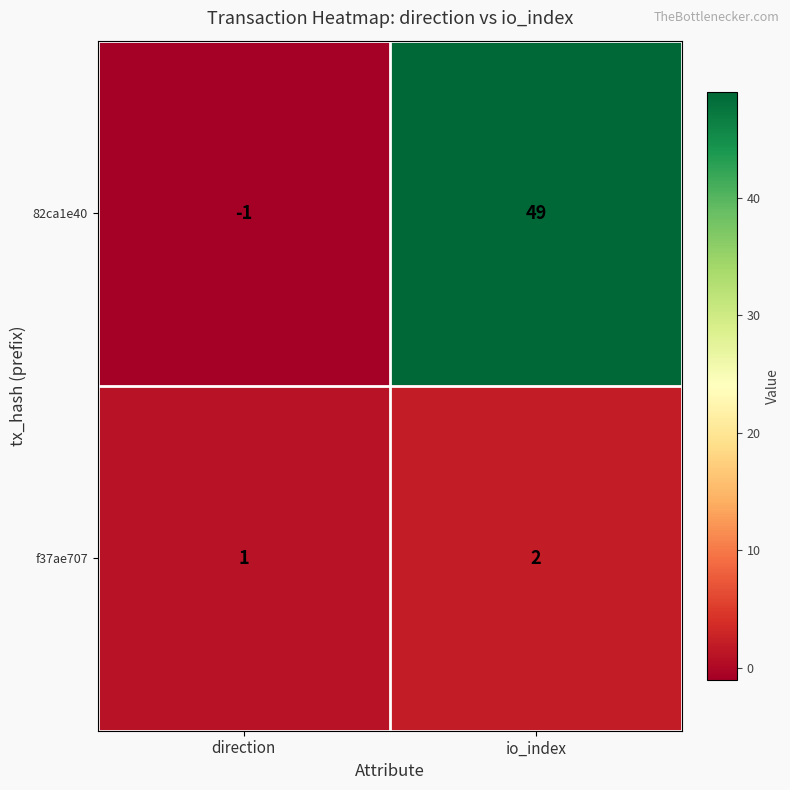

Reading left to right, what are all the values shown in this chart?

82ca1e40: -1	49
f37ae707: 1	2